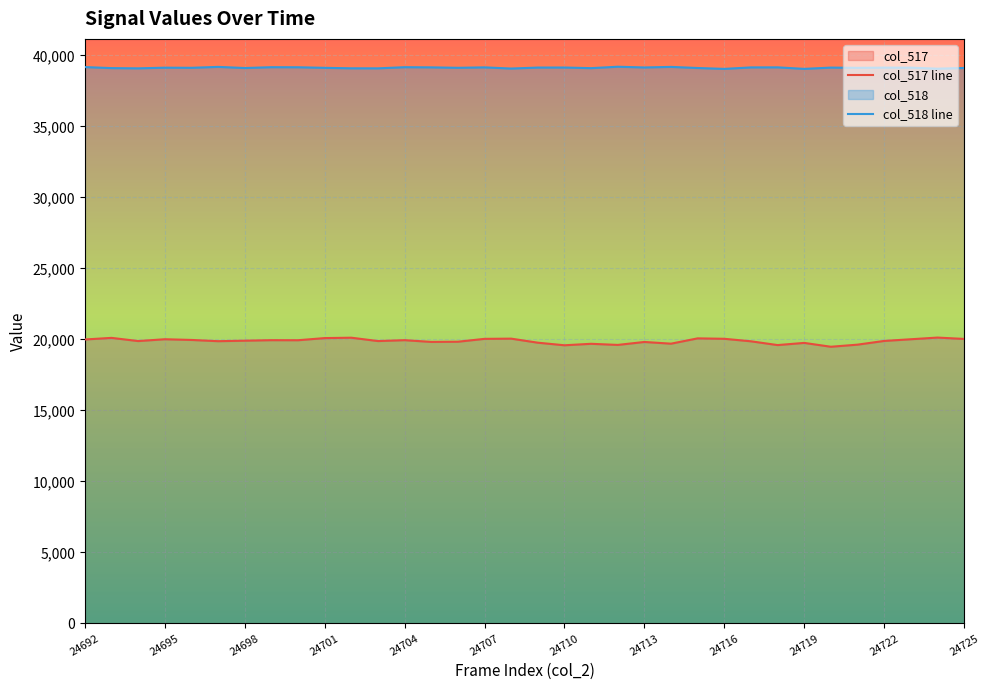

True or false: col_518 has a value of 39110 at 24698.

True